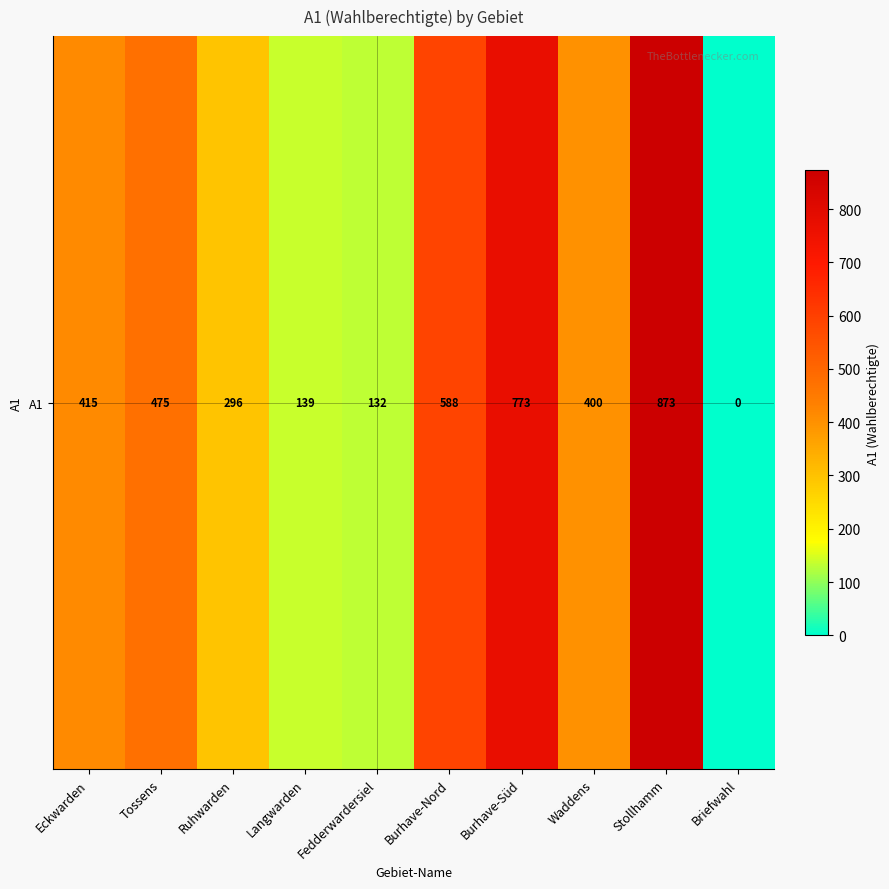

List the labels in order of value, smallest first.

Briefwahl, Fedderwardersiel, Langwarden, Ruhwarden, Waddens, Eckwarden, Tossens, Burhave-Nord, Burhave-Süd, Stollhamm